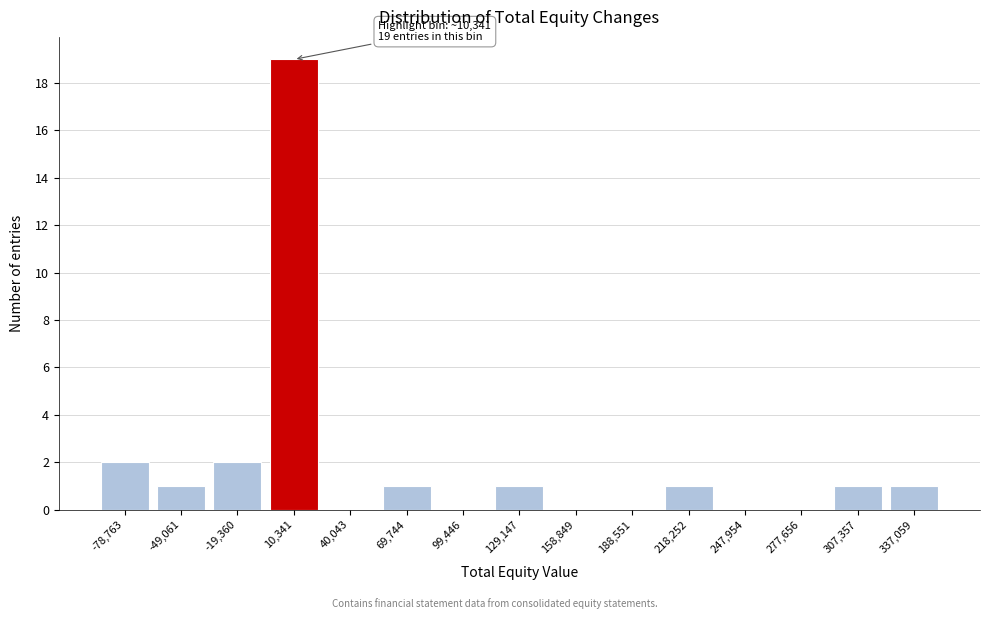

Which range on the x-axis has the tallest bar?

-5000 to 25000